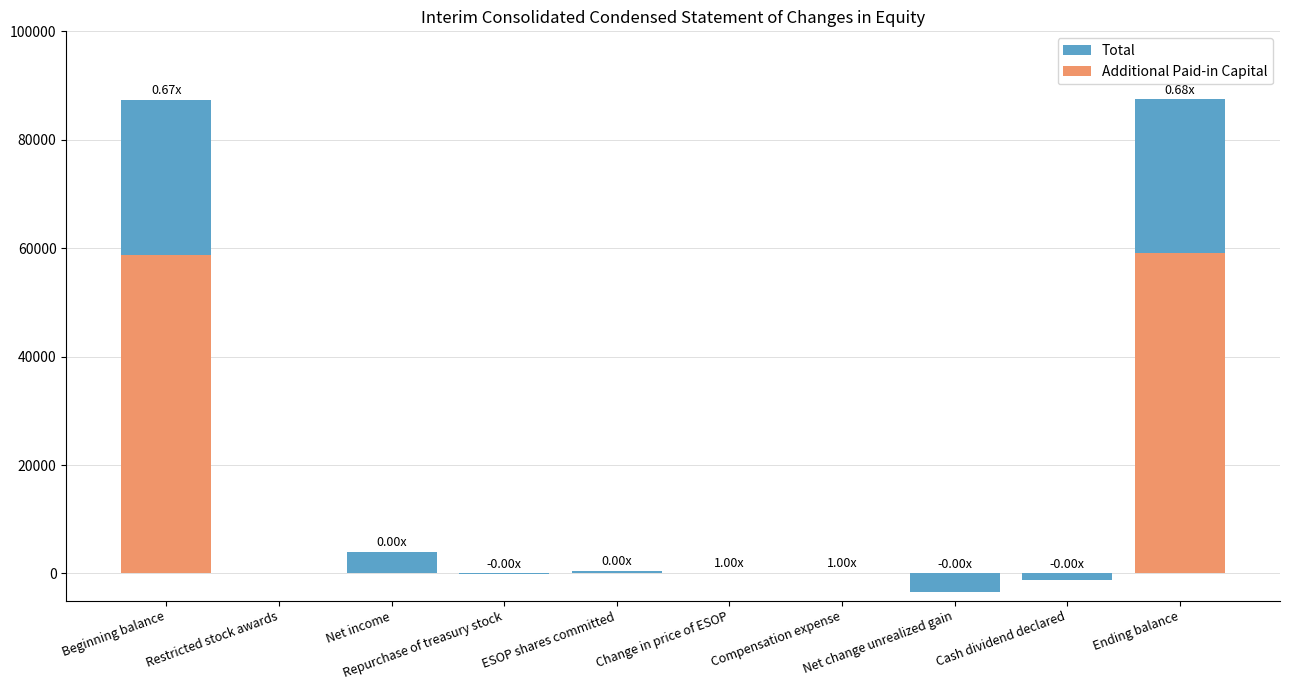

The Total series shows -1262 at Net change unrealized gain. True or false?

False